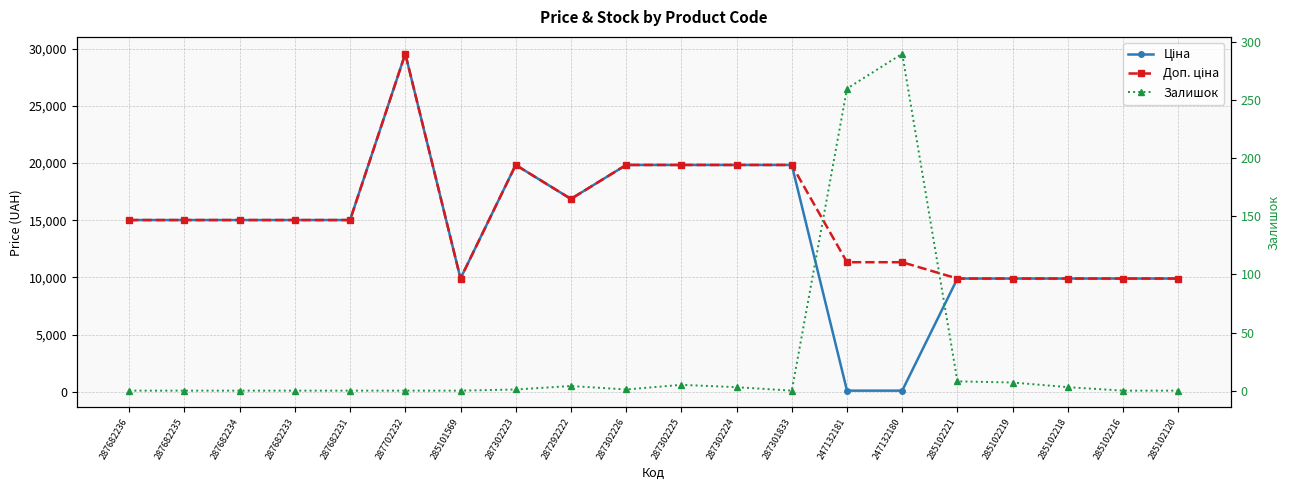

At which category does Залишок reach its first local valley?

287302226